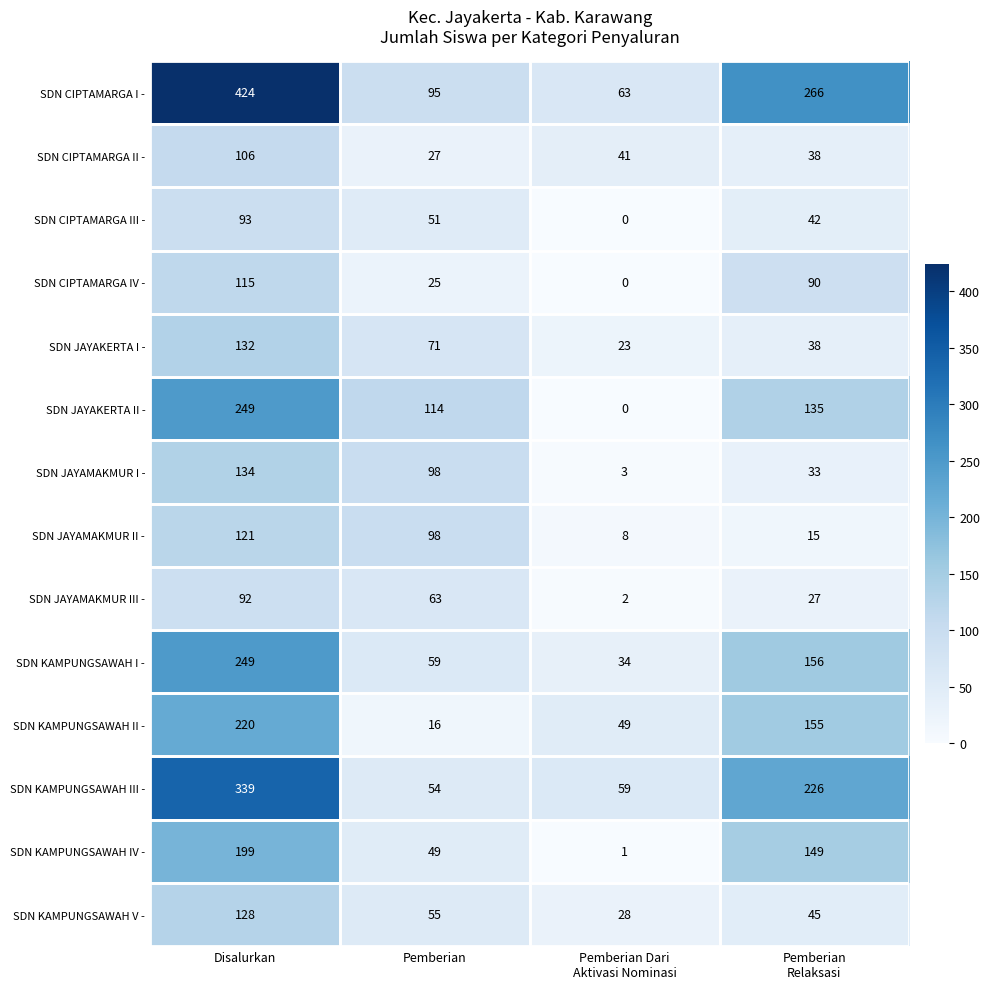

Which series has the widest spread of values?

SDN CIPTAMARGA I -